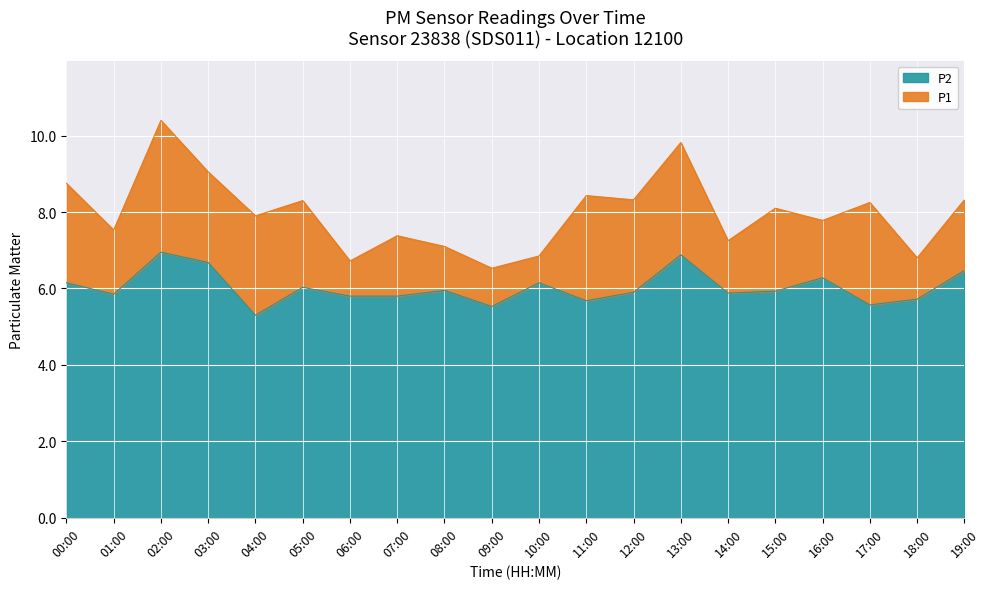

Where is the first local minimum for P1?

01:00